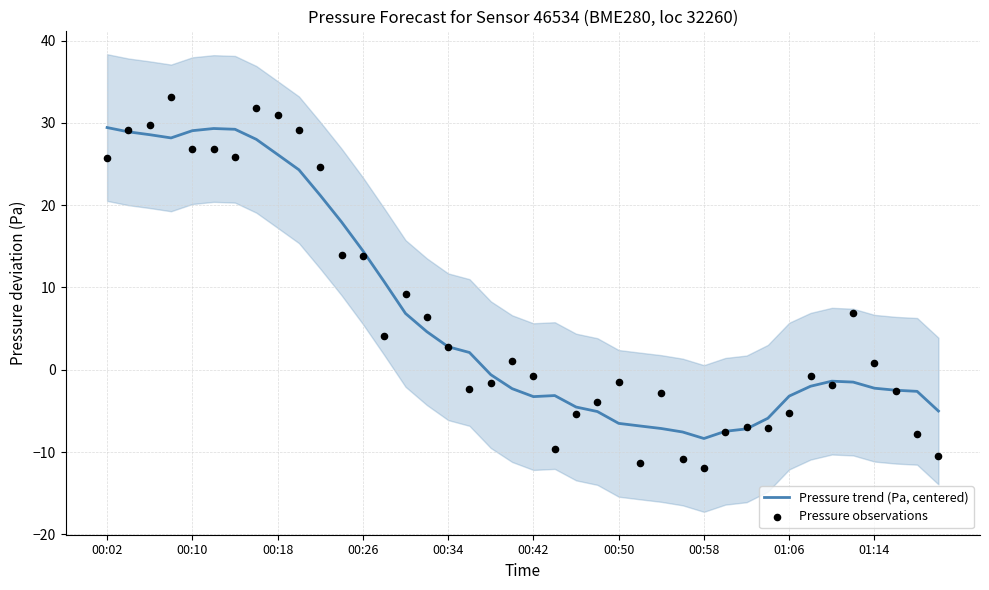

Is the value of Pressure observations at 23 greater than the value of Pressure trend (Pa, centered) at 00:10?

No